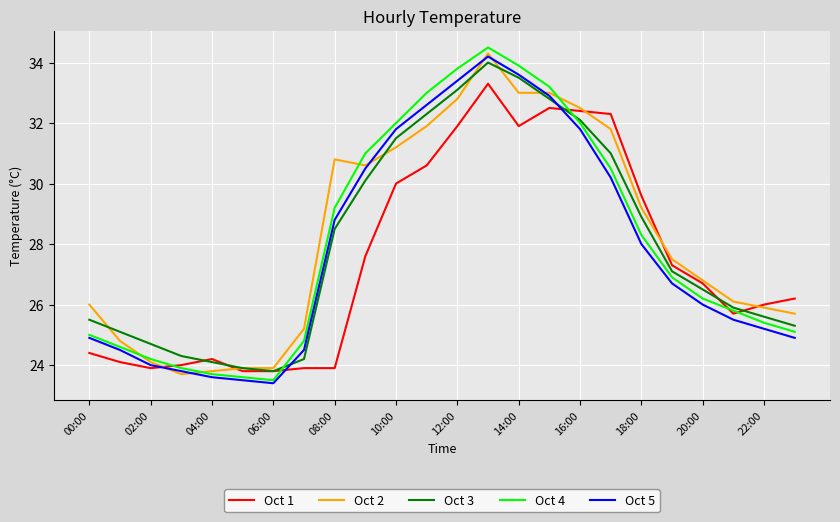

What is the highest value of the Oct 5 series?

34.2